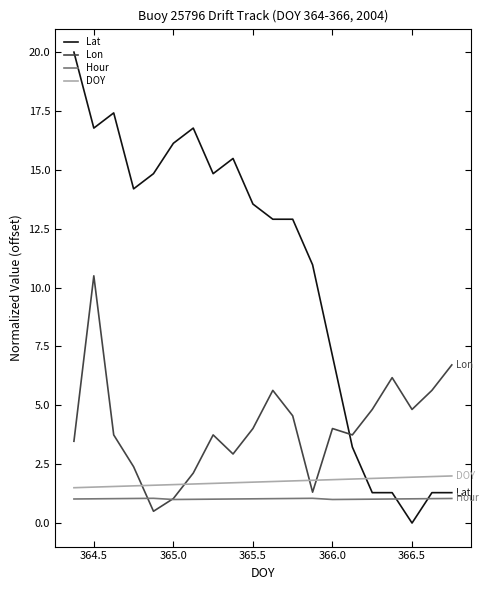

In Lon, how many points are lower than both neighbors (excluding endpoints)?

5